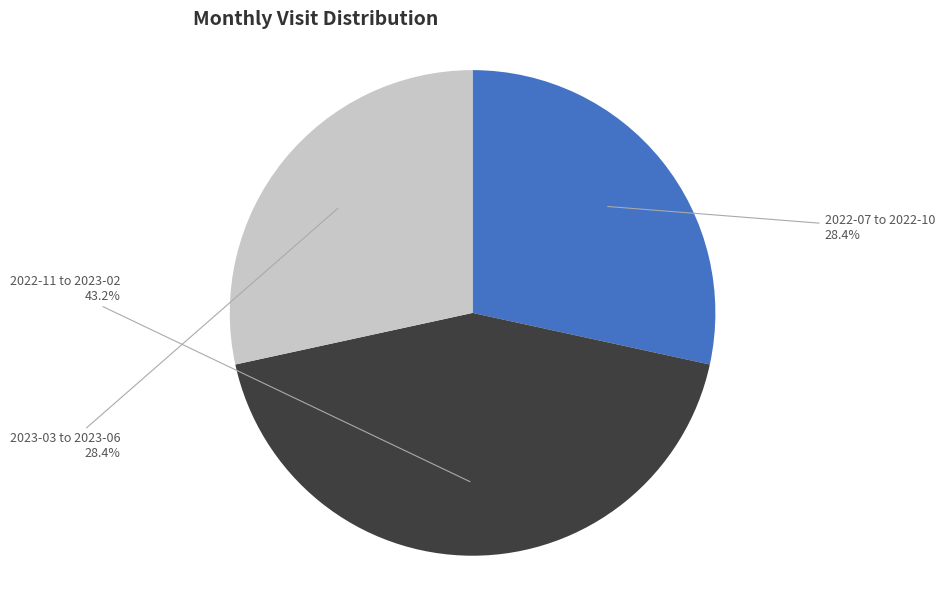

Combined, what portion of the pie is 2022-07 to 2022-10 and 2022-11 to 2023-02?

71.6%